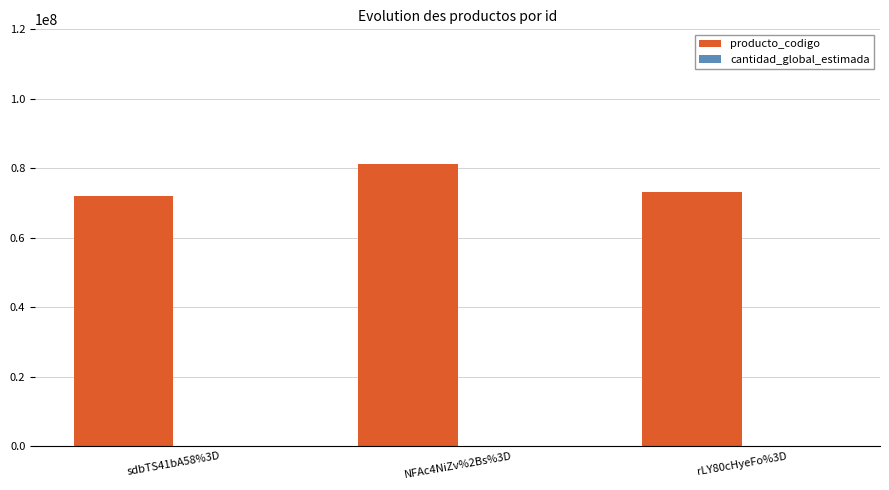

At which category is the sum across all series the highest?

NFAc4NiZv%2Bs%3D